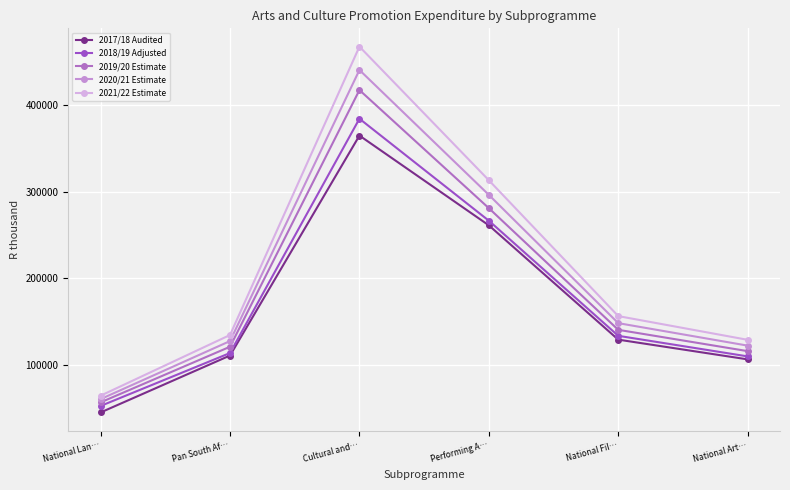

Reading left to right, extract all data points from this chart.

2017/18 Audited: National Lan…=44885	Pan South Af…=110696	Cultural and…=364988	Performing A…=261197	National Fil…=129052	National Art…=106241
2018/19 Adjusted: National Lan…=52387	Pan South Af…=113587	Cultural and…=384477	Performing A…=266568	National Fil…=133472	National Art…=109677
2019/20 Estimate: National Lan…=56547	Pan South Af…=120857	Cultural and…=417611	Performing A…=281059	National Fil…=140403	National Art…=115761
2020/21 Estimate: National Lan…=60293	Pan South Af…=127414	Cultural and…=440833	Performing A…=296437	National Fil…=148119	National Art…=122126
2021/22 Estimate: National Lan…=64269	Pan South Af…=134420	Cultural and…=467828	Performing A…=313322	National Fil…=156265	National Art…=128843